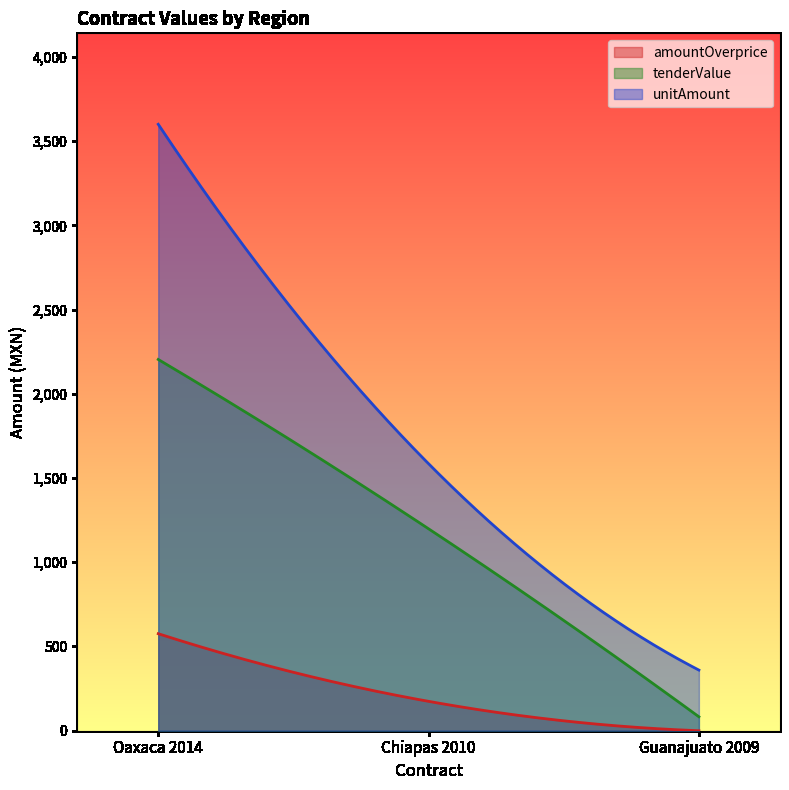

Reading right to left, what are all the values shown in this chart?

amountOverprice: 0.0	174.3	576.0
tenderValue: 82.8	1198.8	2204.0
unitAmount: 360.0	1585.0	3600.0